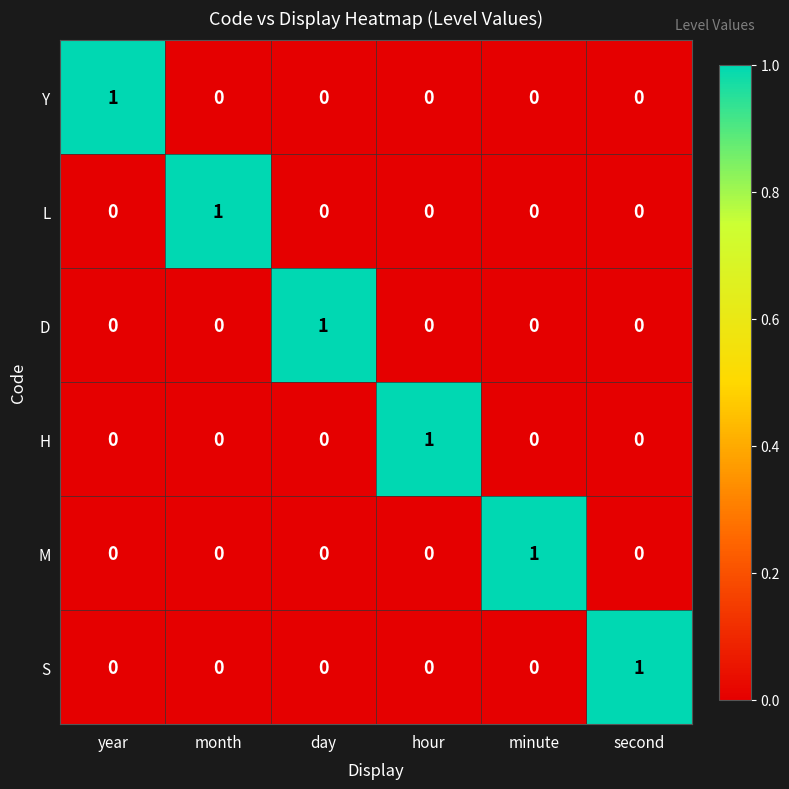

What is the greatest value displayed?

1